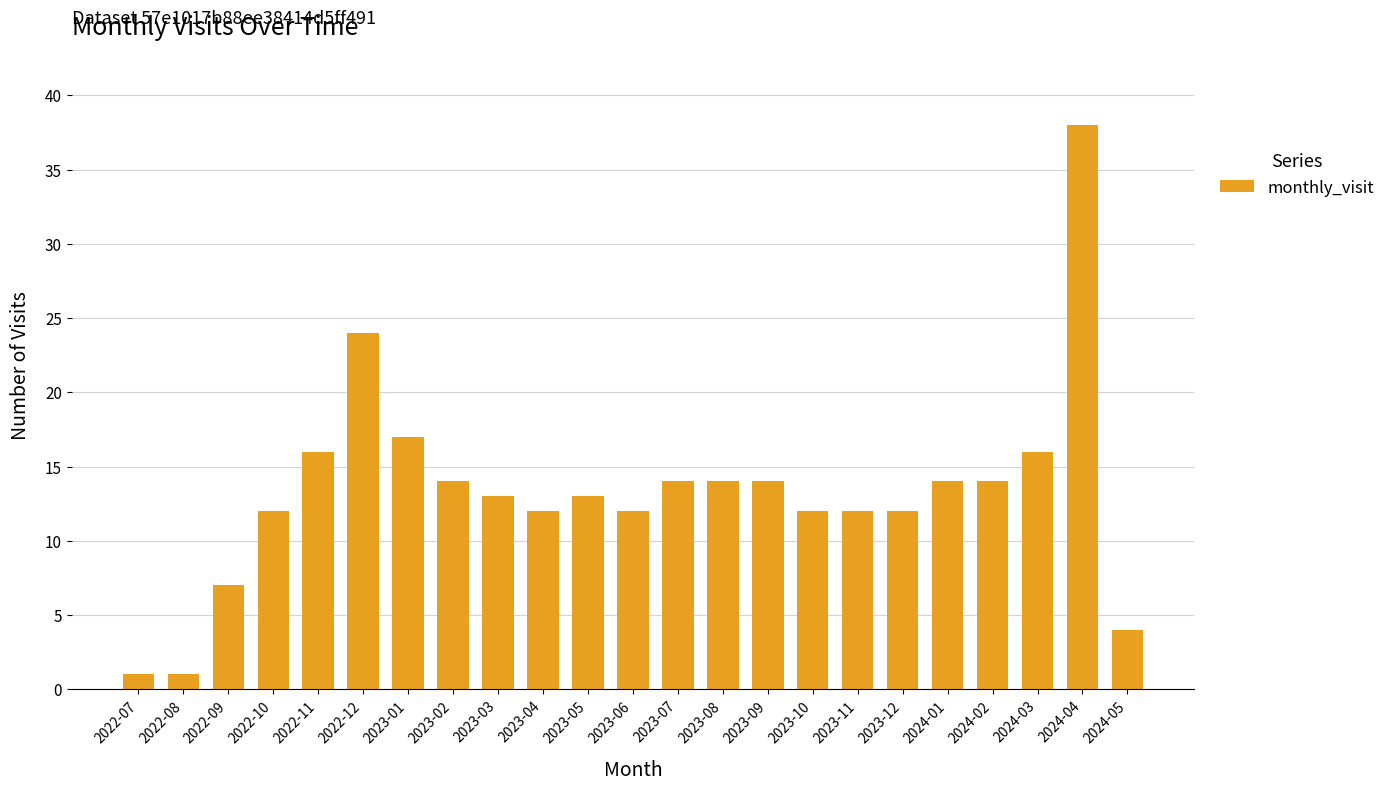

What is the maximum value shown in the chart?

38